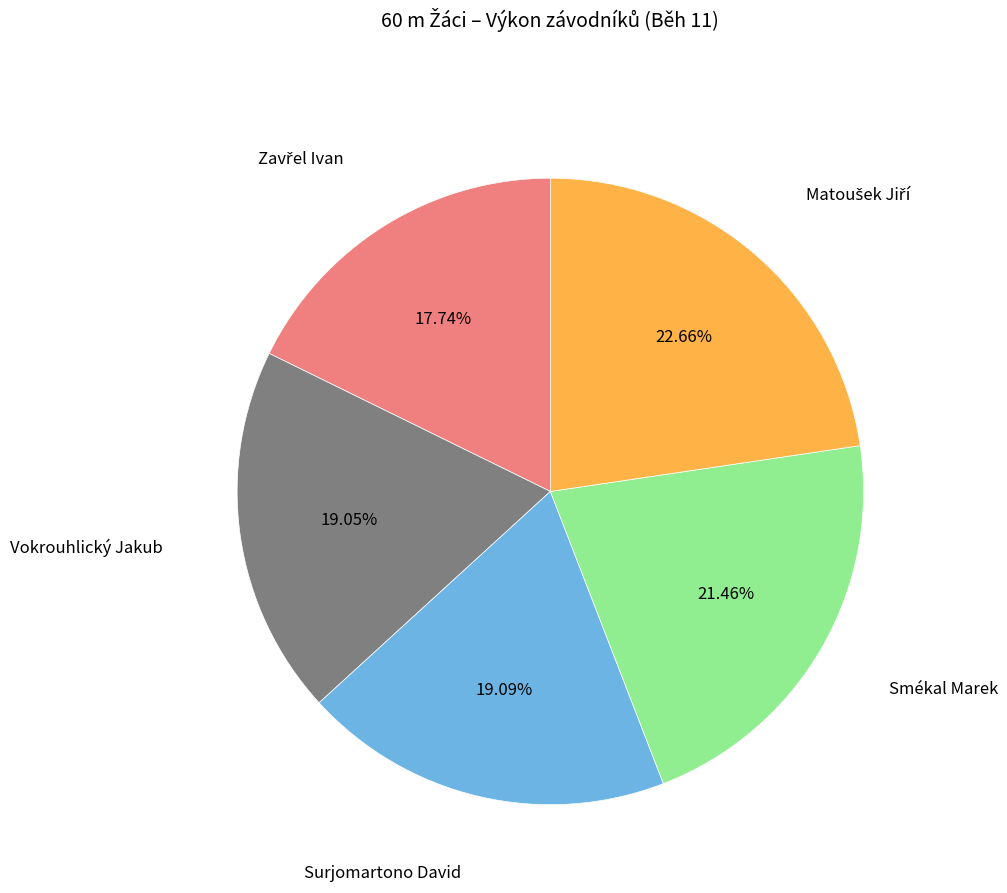

What is the ratio of the value at Surjomartono David to the value at Smékal Marek?

0.9